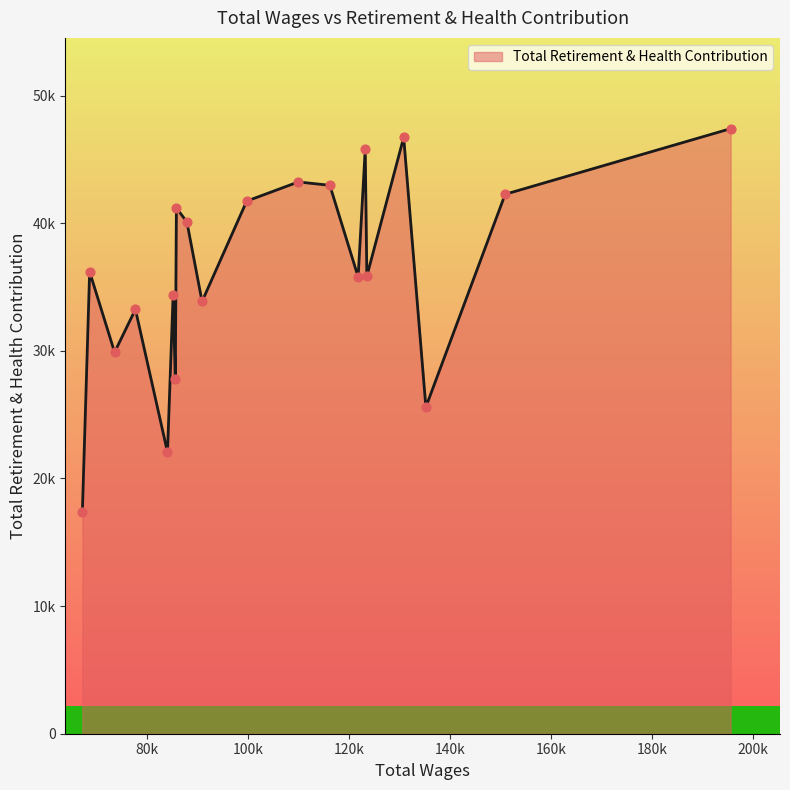

What is the ratio of the value at 2 to the value at 6?

0.7